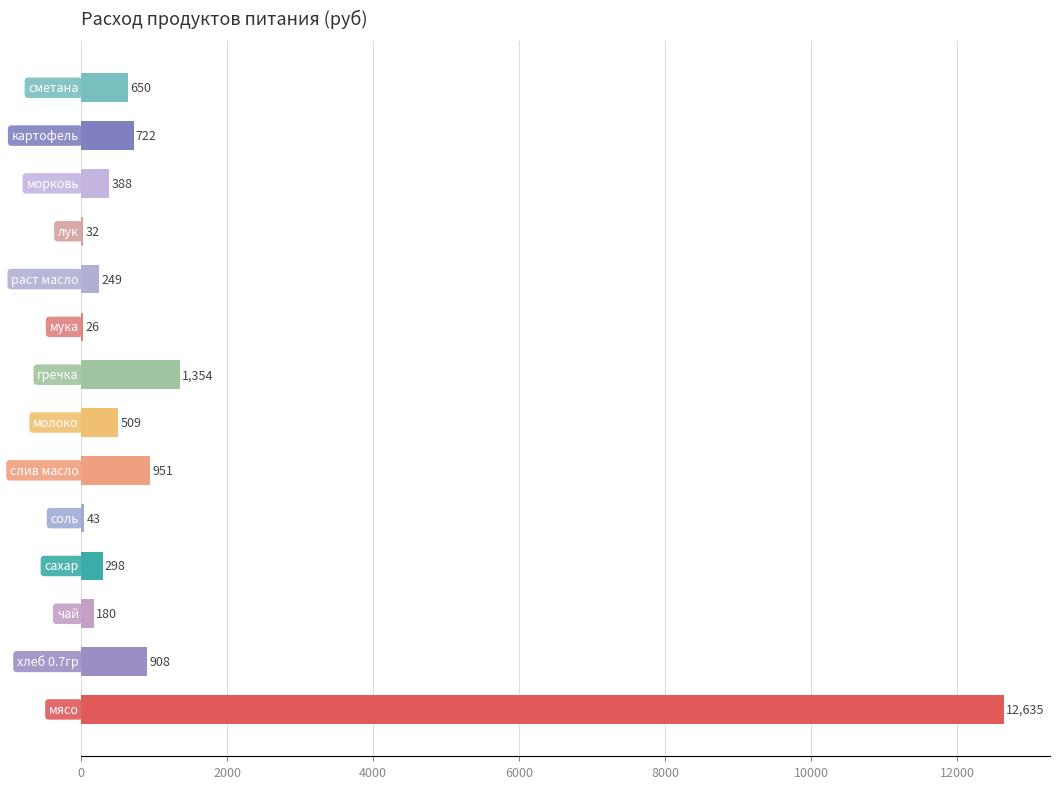

What is the greatest value displayed?

12635.0